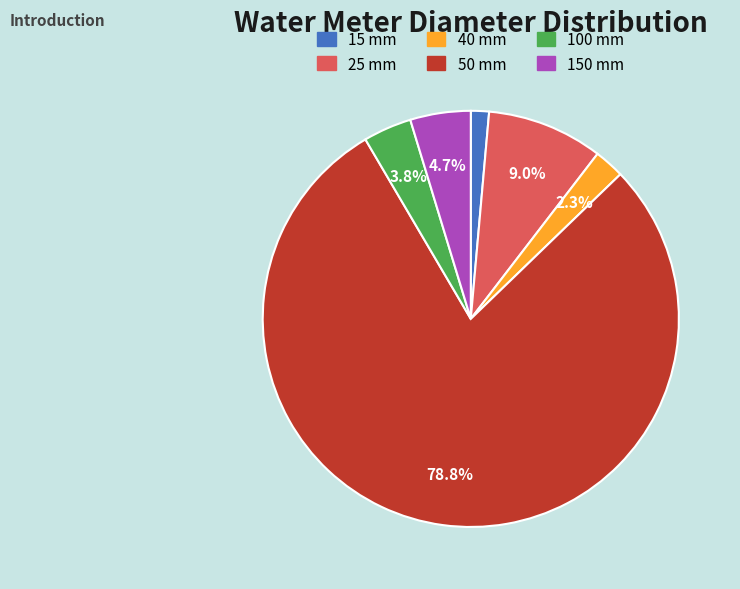

Rank the categories by value from highest to lowest.

50 mm, 25 mm, 150 mm, 100 mm, 40 mm, 15 mm